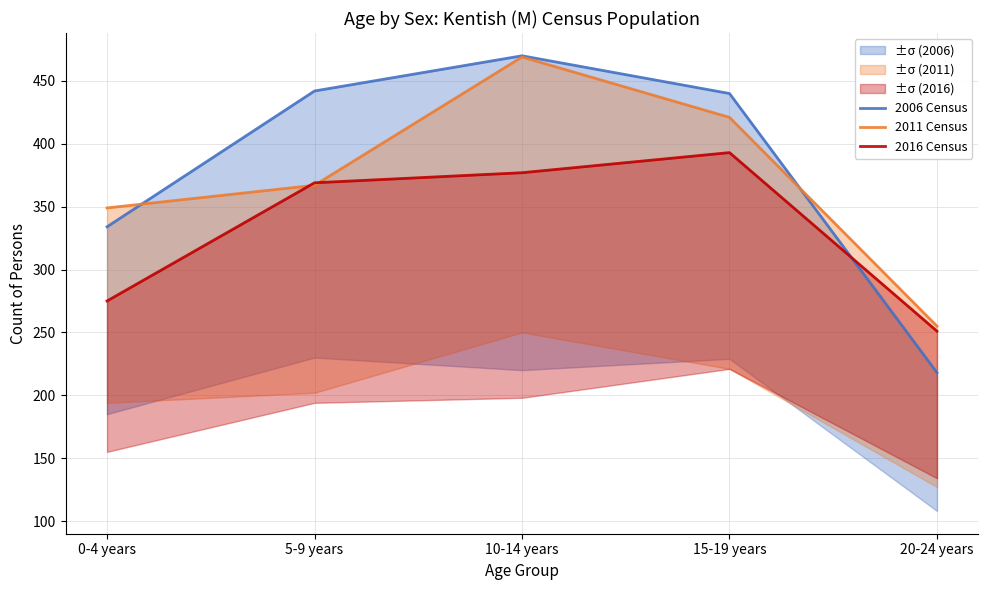

What is the sum of the 2006 Census values at 20-24 years and 15-19 years?

658